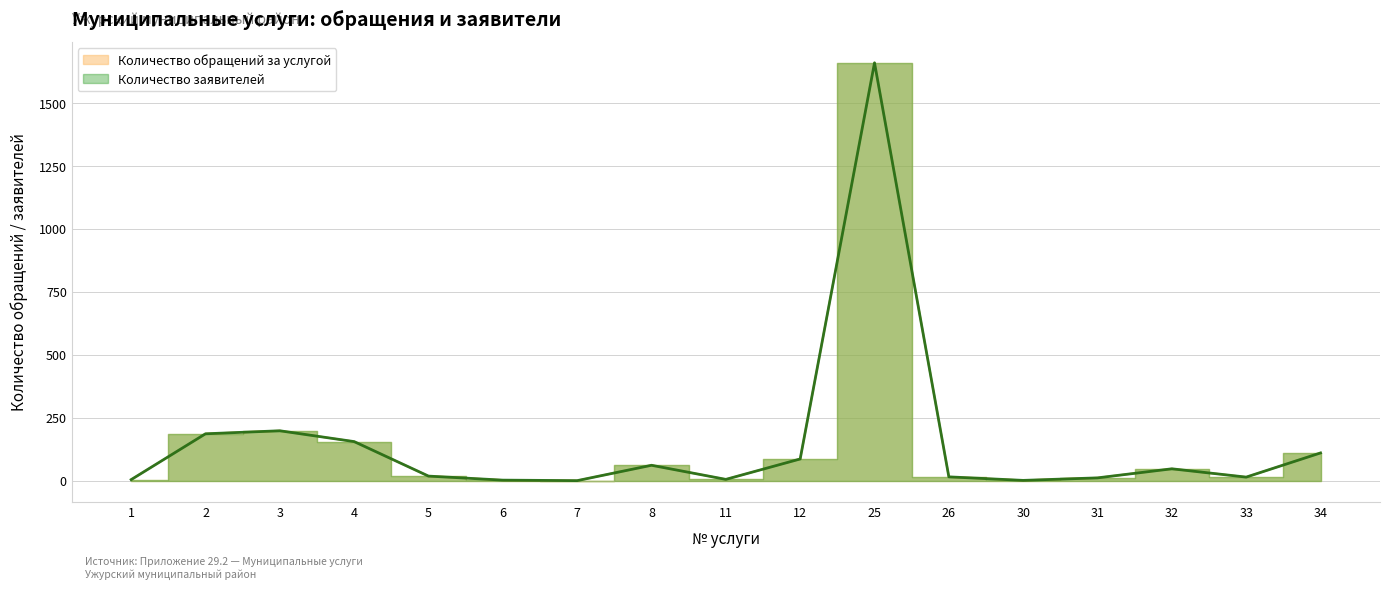

Where is the first local maximum for Количество обращений за услугой?

3